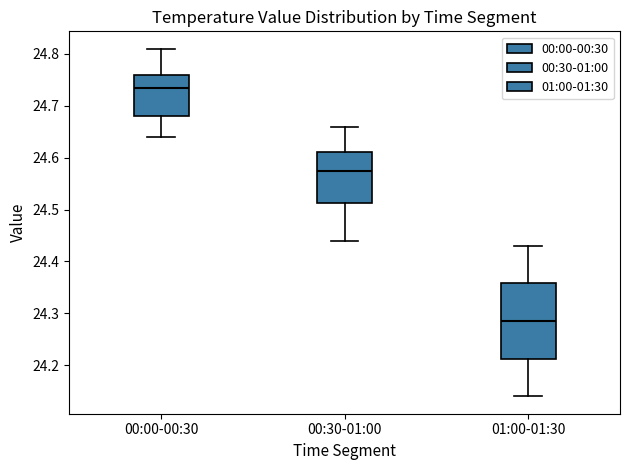

Reading left to right, transcribe this box plot: for each box, give where its median line is, the range the box spans, and where its two whiskers end, as read against the y-axis. The values are not printed on the chart, so give them approximately, as read against the axis.

00:00-00:30: median 24.74, box 24.68 to 24.76, whiskers 24.64 to 24.81
00:30-01:00: median 24.58, box 24.51 to 24.61, whiskers 24.44 to 24.66
01:00-01:30: median 24.29, box 24.21 to 24.36, whiskers 24.14 to 24.43